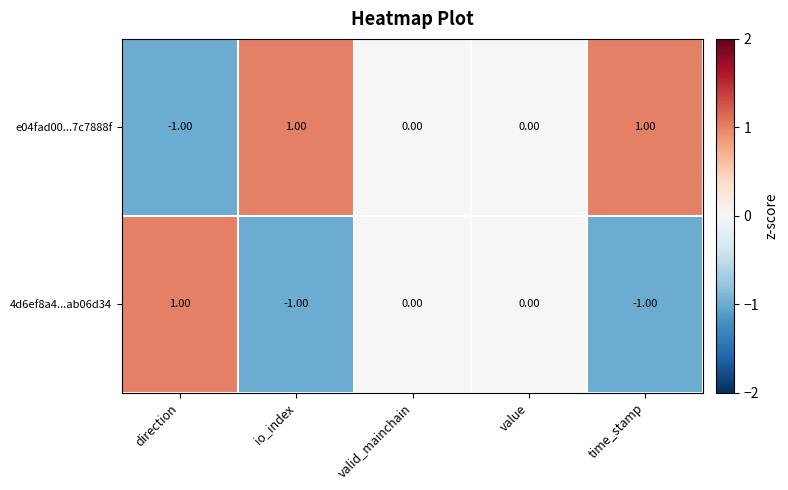

Count the number of data series in this chart.

2